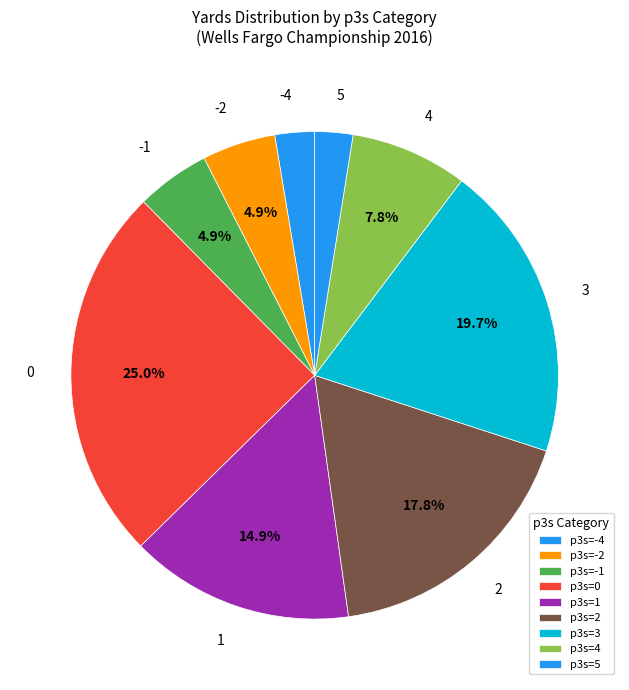

How many slices are in this pie chart?

9